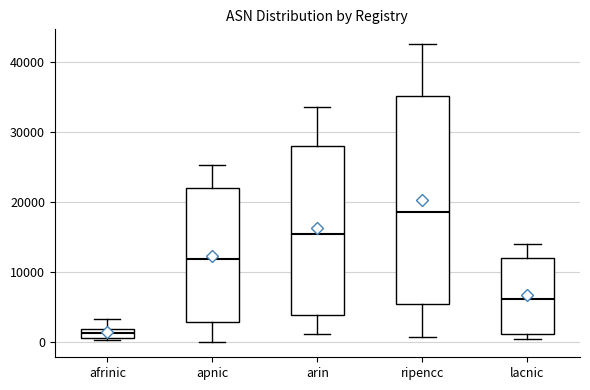

Which box is the tallest, from its lower edge to its upper edge?

ripencc